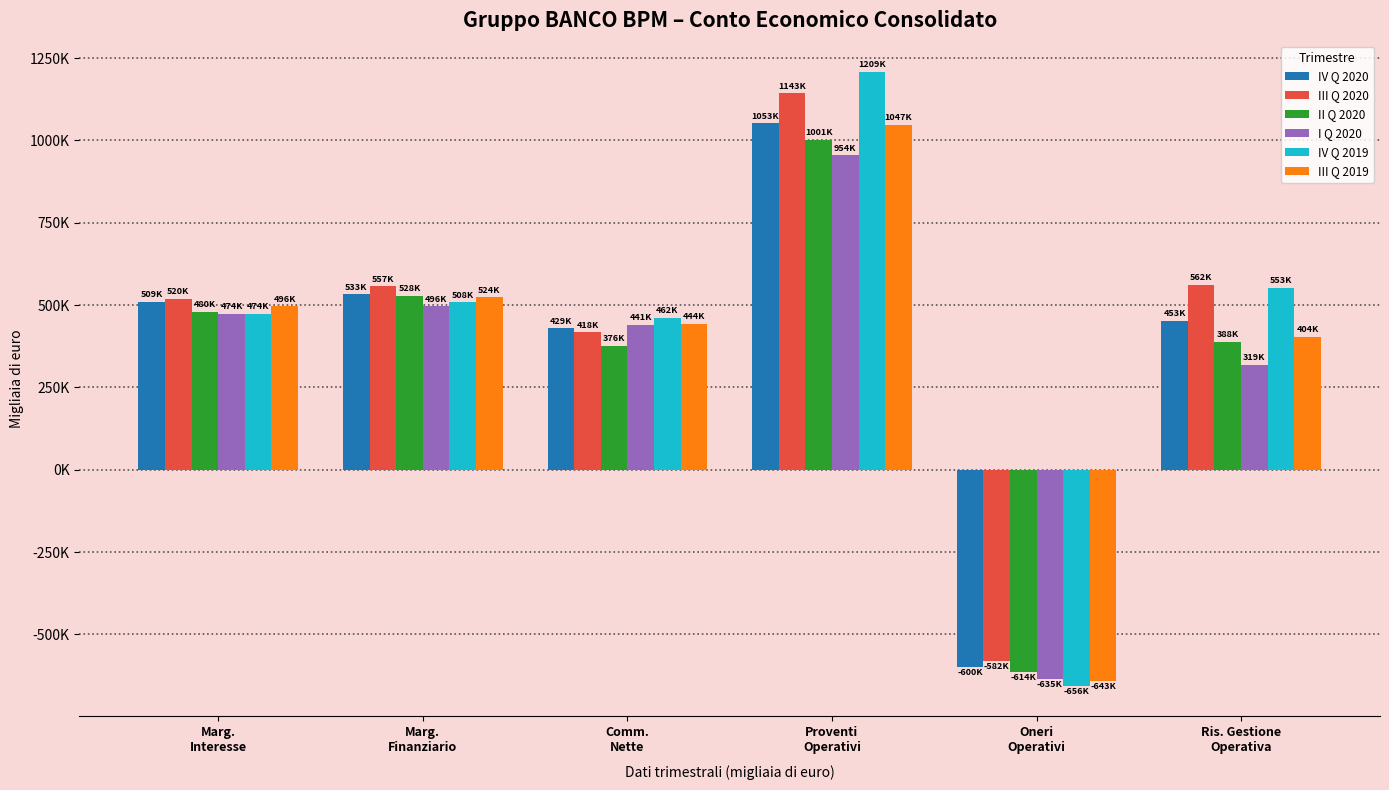

Are the bars grouped side by side (vs. stacked)?

Yes